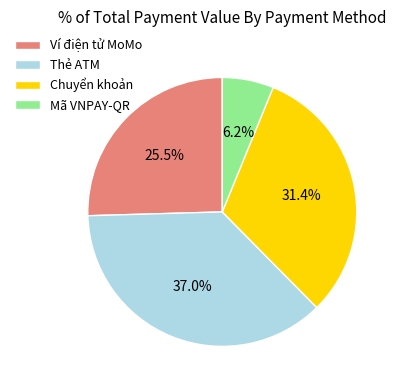

Does Ví điện tử MoMo represent more than half of the total?

No